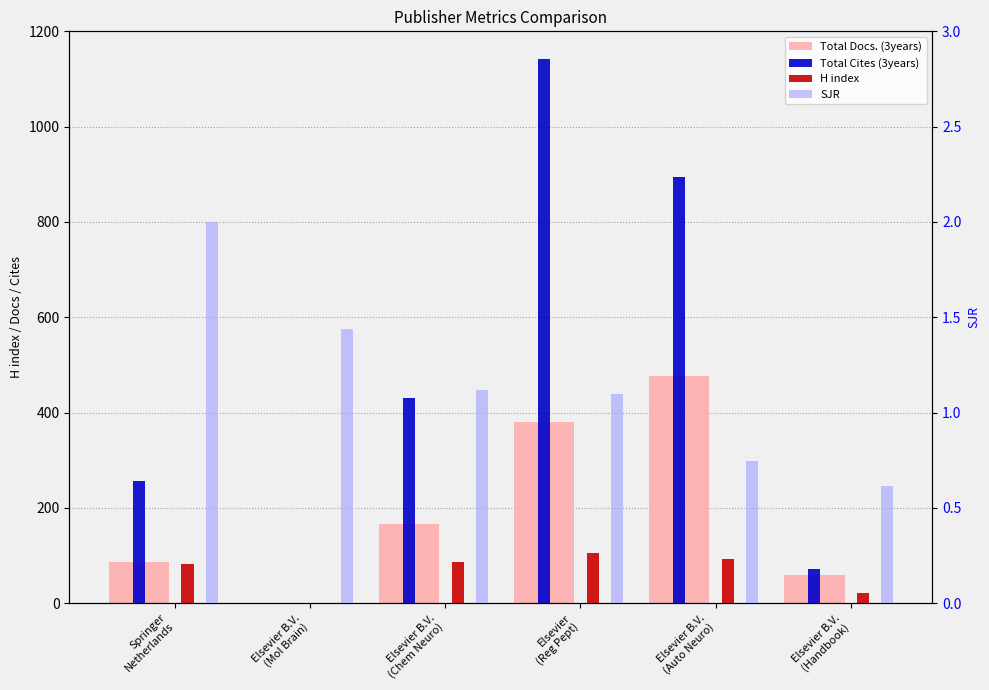

The value of Total Cites (3years) at Elsevier B.V.
(Auto Neuro) is 894.0. True or false?

True